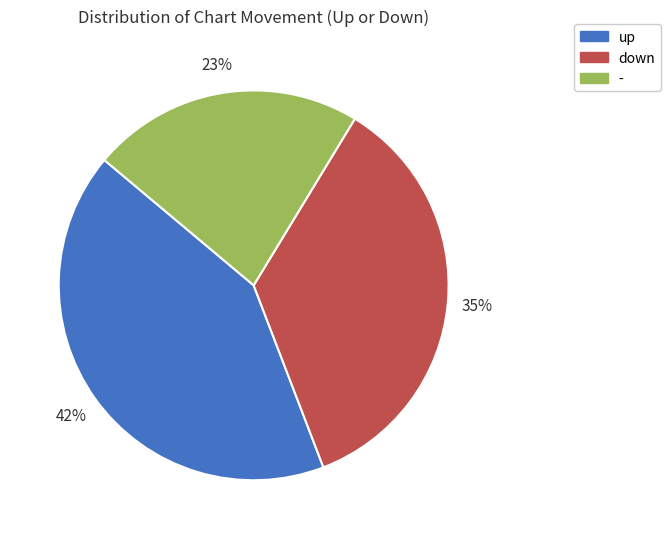

What is the smallest slice in the pie chart?

-